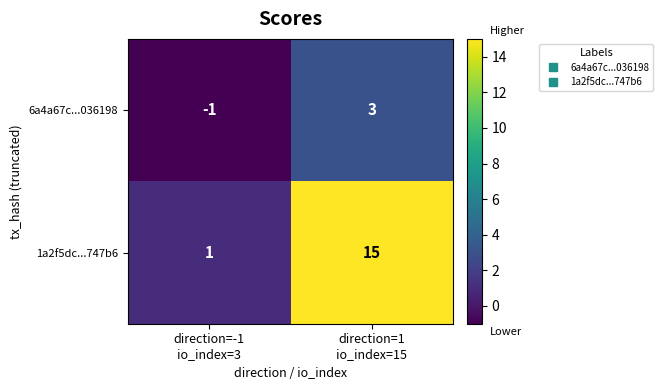

What is the maximum value for 6a4a67c...036198?

3